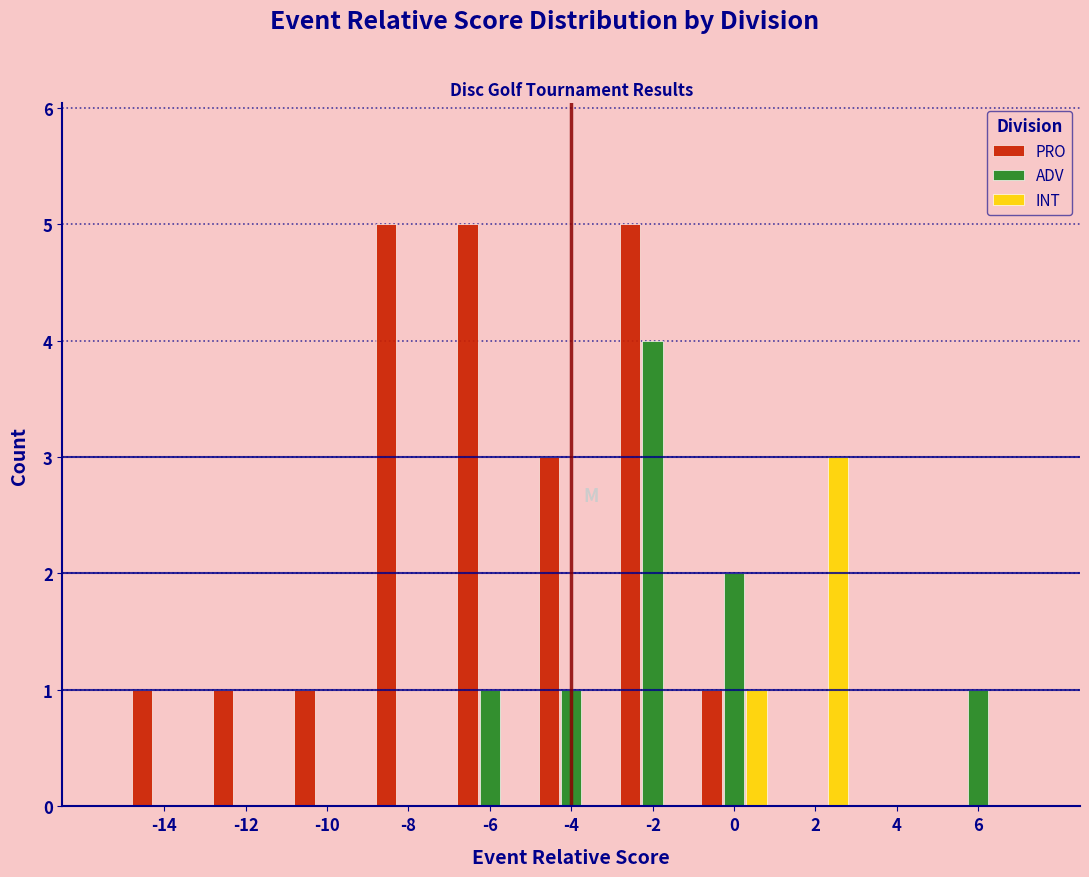

Reading left to right, list every range on the x-axis with the height of the bar of each series over it. The values are not printed on the chart, so give them approximately, as read against the axis.

-15 to -13: PRO=1	ADV=0	INT=0
-13 to -11: PRO=1	ADV=0	INT=0
-11 to -9: PRO=1	ADV=0	INT=0
-9 to -7: PRO=5	ADV=0	INT=0
-7 to -5: PRO=5	ADV=1	INT=0
-5 to -3: PRO=3	ADV=1	INT=0
-3 to -1: PRO=5	ADV=4	INT=0
-1 to 1: PRO=1	ADV=2	INT=1
1 to 3: PRO=0	ADV=0	INT=3
3 to 5: PRO=0	ADV=0	INT=0
5 to 7: PRO=0	ADV=1	INT=0